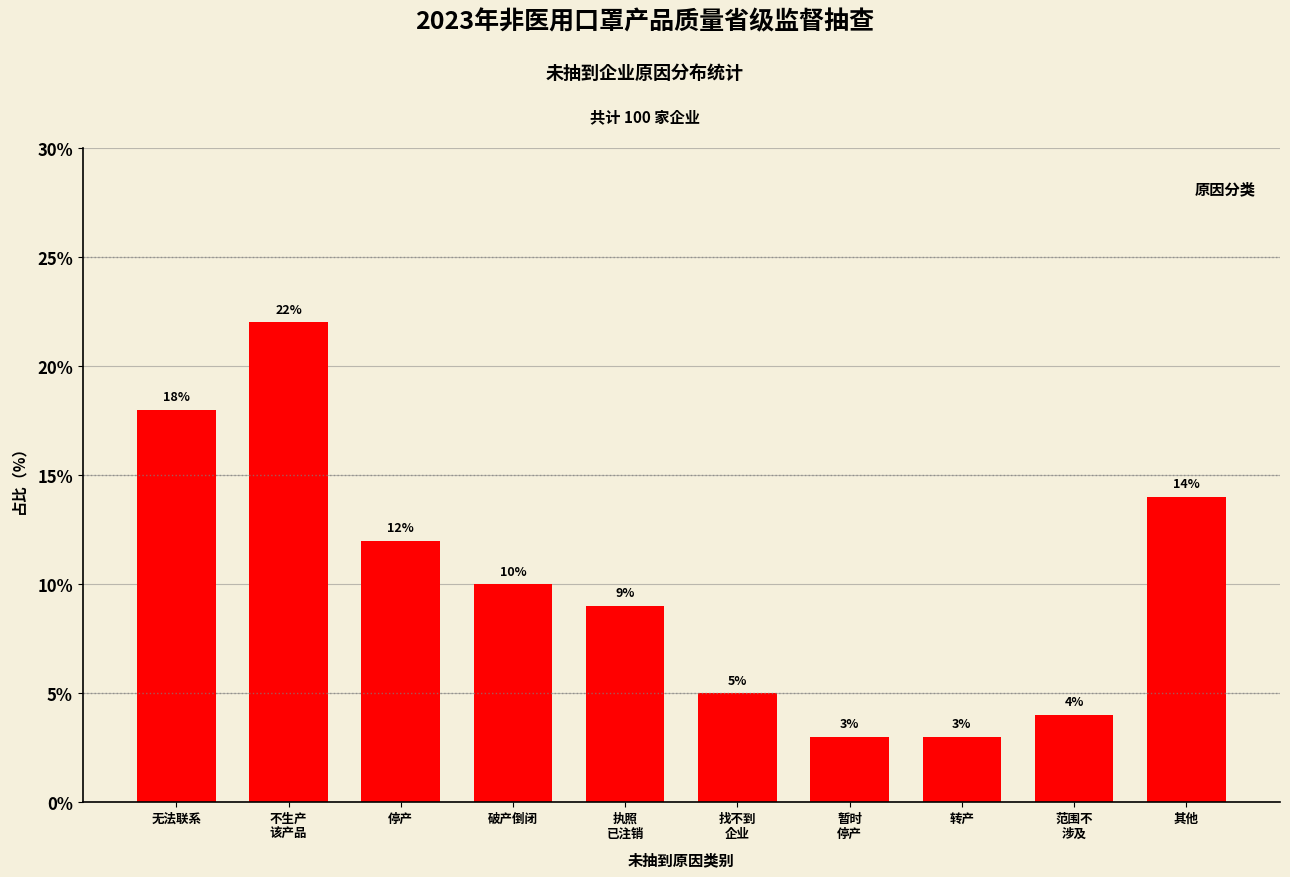

Reading left to right, extract all data points from this chart.

18.0	22.0	12.0	10.0	9.0	5.0	3.0	3.0	4.0	14.0